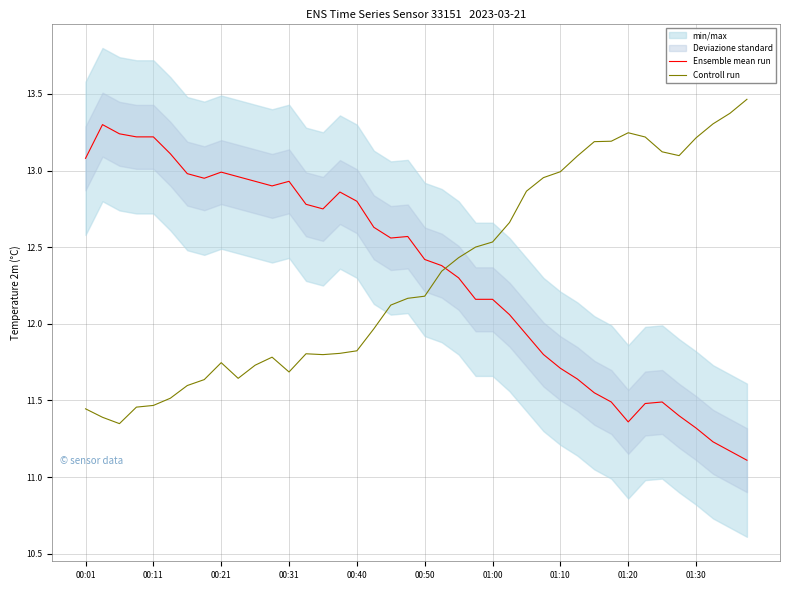

After their last crossing, which series has the higher values: Controll run or Ensemble mean run?

Controll run